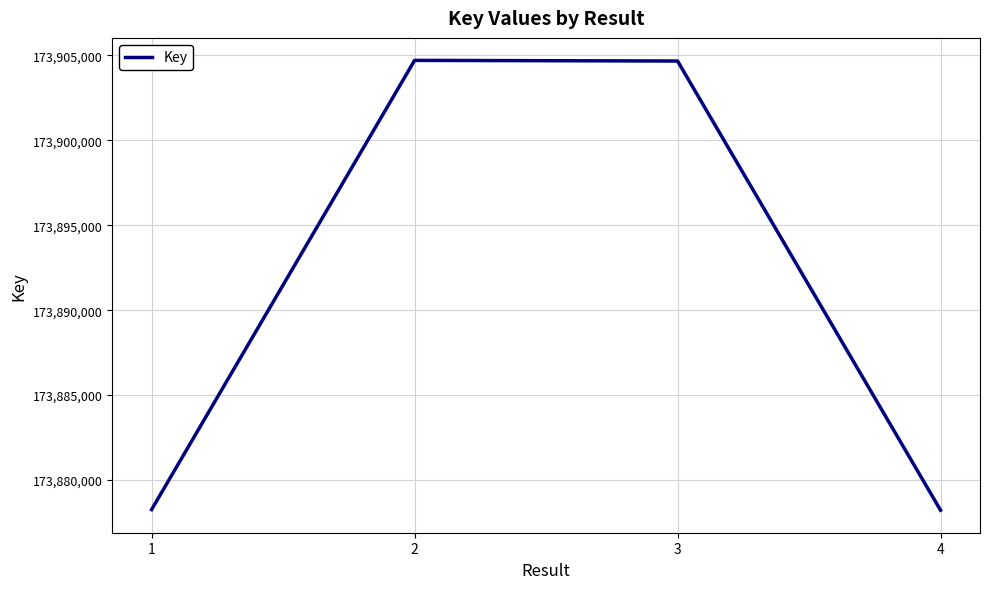

What is the sum of the values at 2 and 1?

347782970